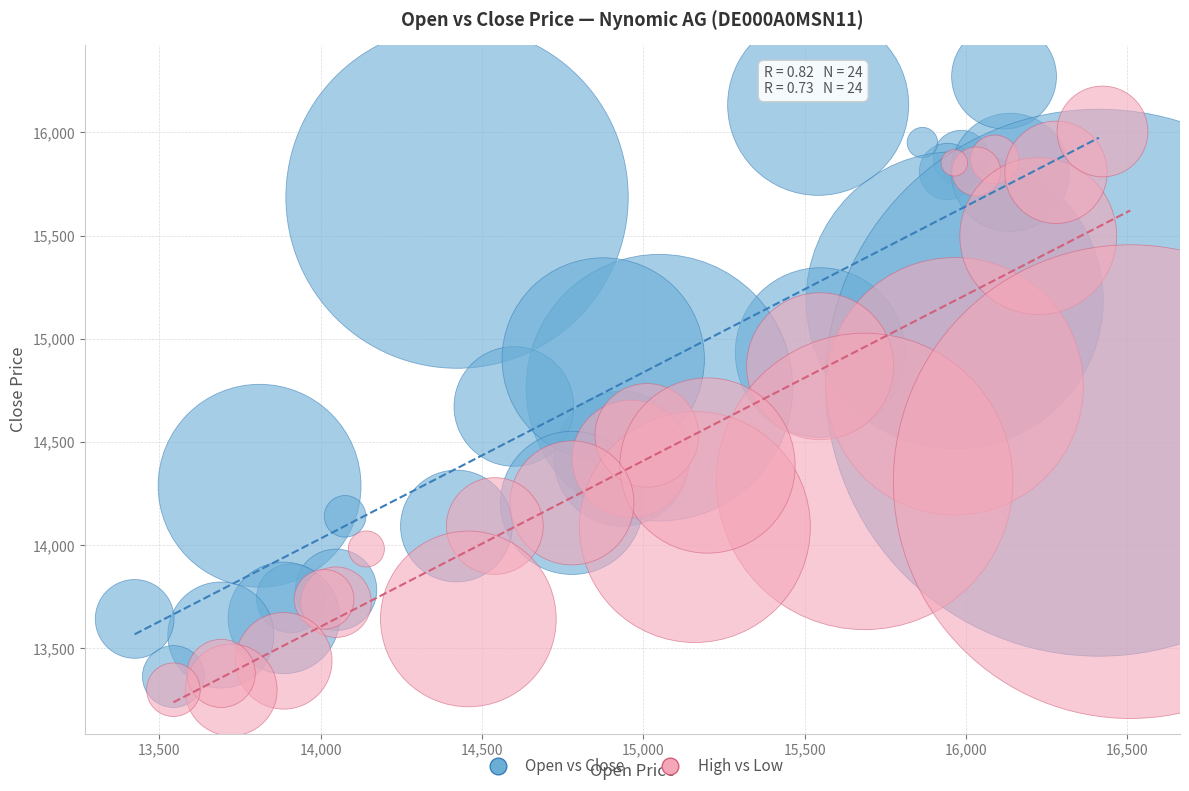

Which series contains the lowest Y value?

High vs Low